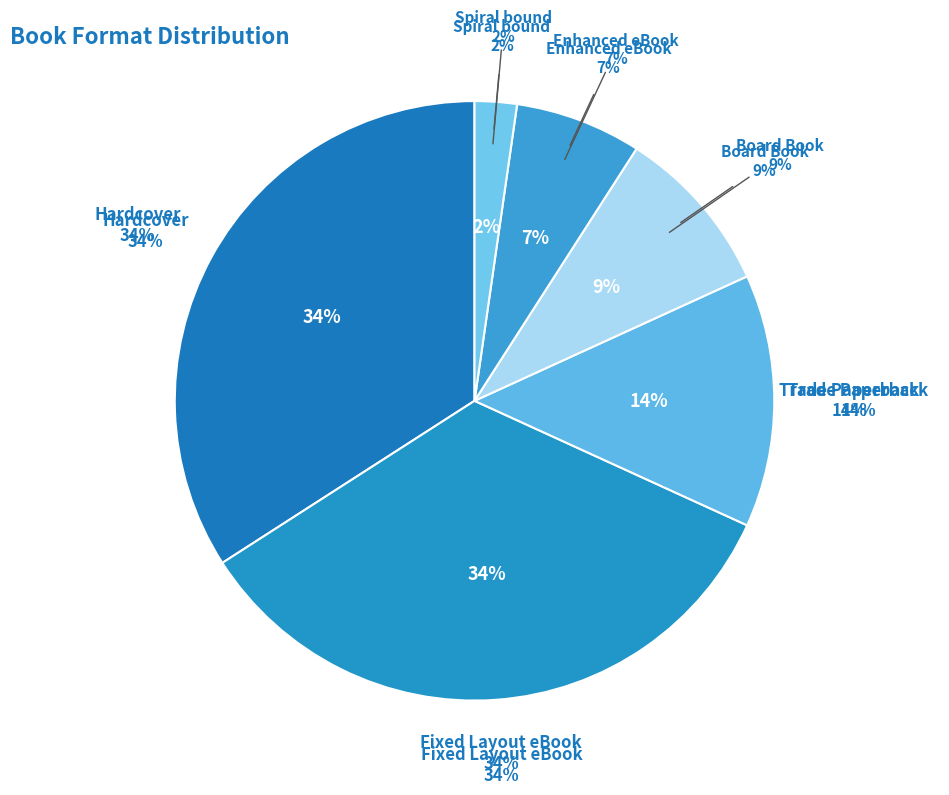

What percentage is the Enhanced eBook slice, to the nearest percent?

7%